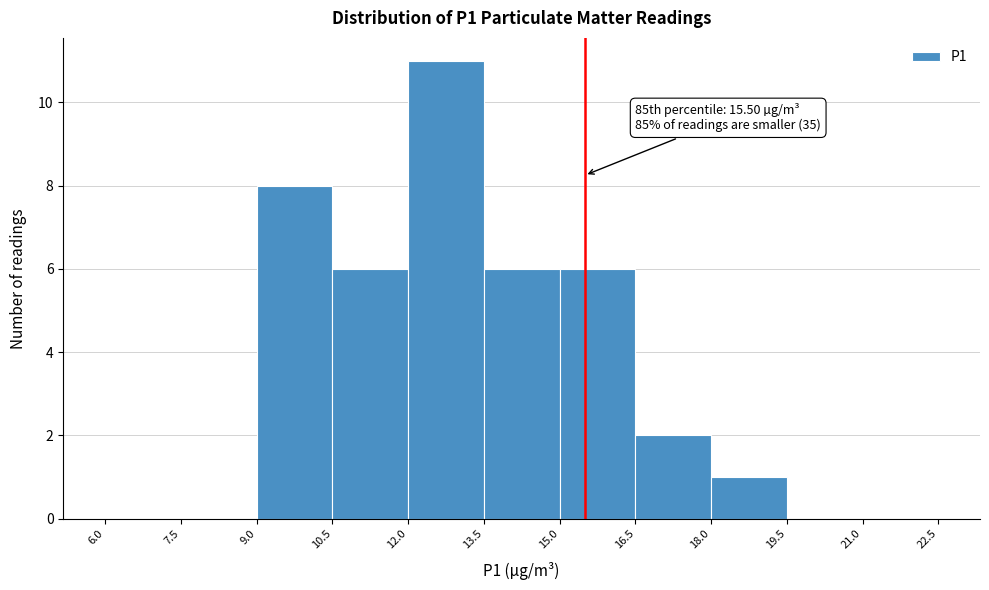

Over which range of the x-axis is the bar tallest?

12.0 to 13.5